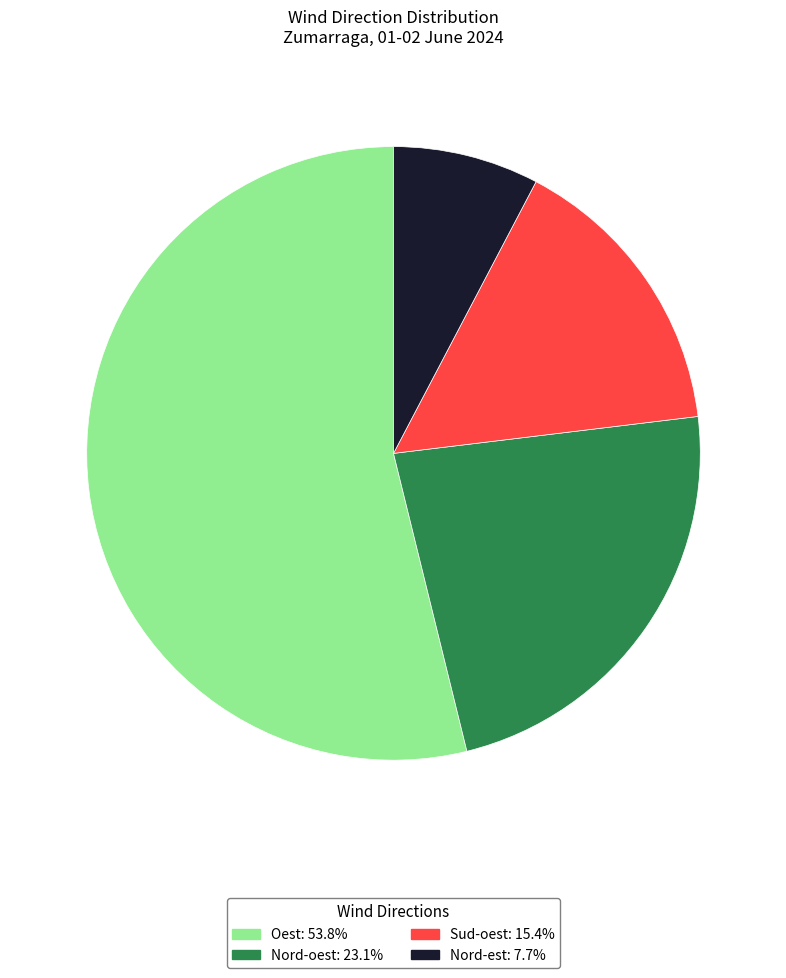

Is there any slice that represents more than half of the pie?

Yes